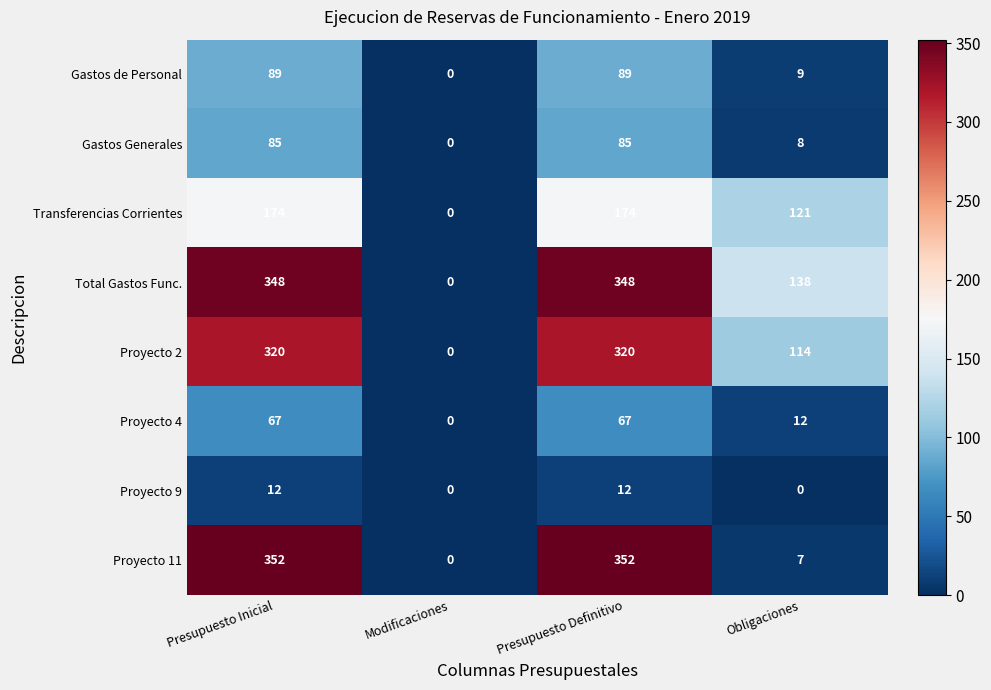

Is it true that Proyecto 9 equals 0 at Obligaciones?

True